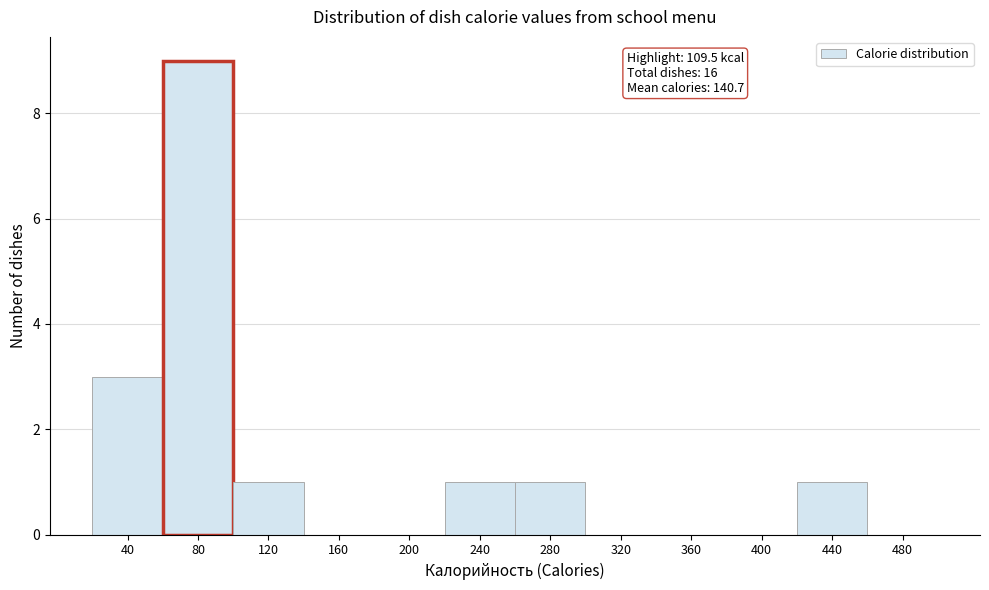

Reading left to right, what are all the values shown in this chart?

40=3	80=9	120=1	160=0	200=0	240=1	280=1	320=0	360=0	400=0	440=1	480=0